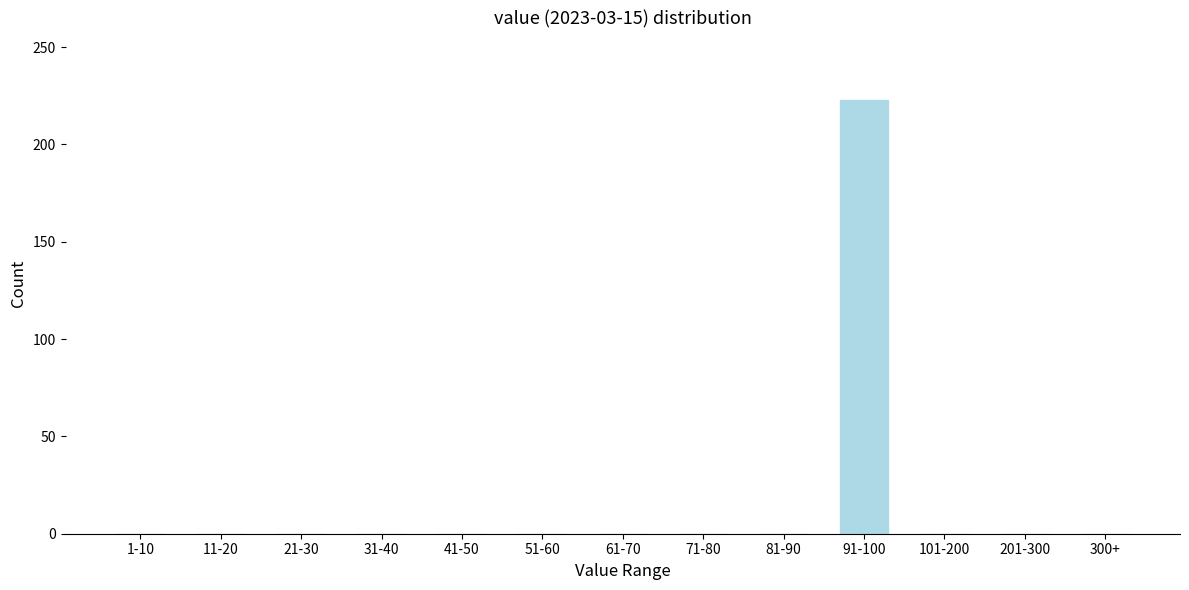

Reading right to left, list all the values displayed in this chart.

300+=0	201-300=0	101-200=0	91-100=223	81-90=0	71-80=0	61-70=0	51-60=0	41-50=0	31-40=0	21-30=0	11-20=0	1-10=0